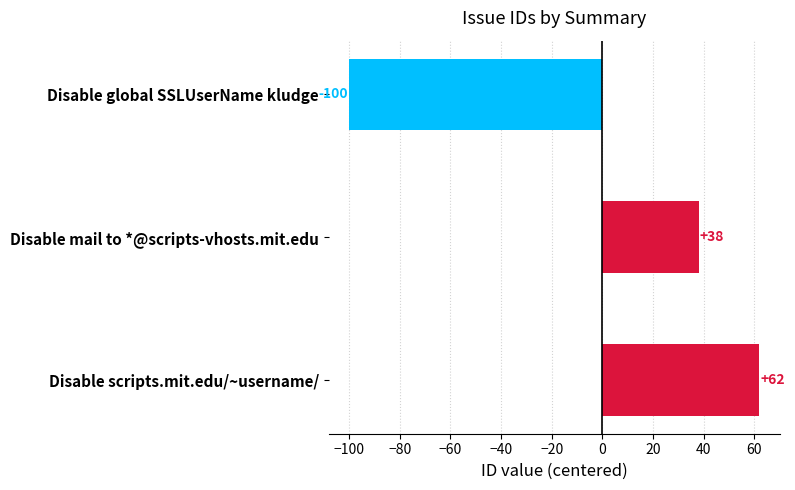

The chart shows a value of -100 at Disable global SSLUserName kludge. True or false?

True